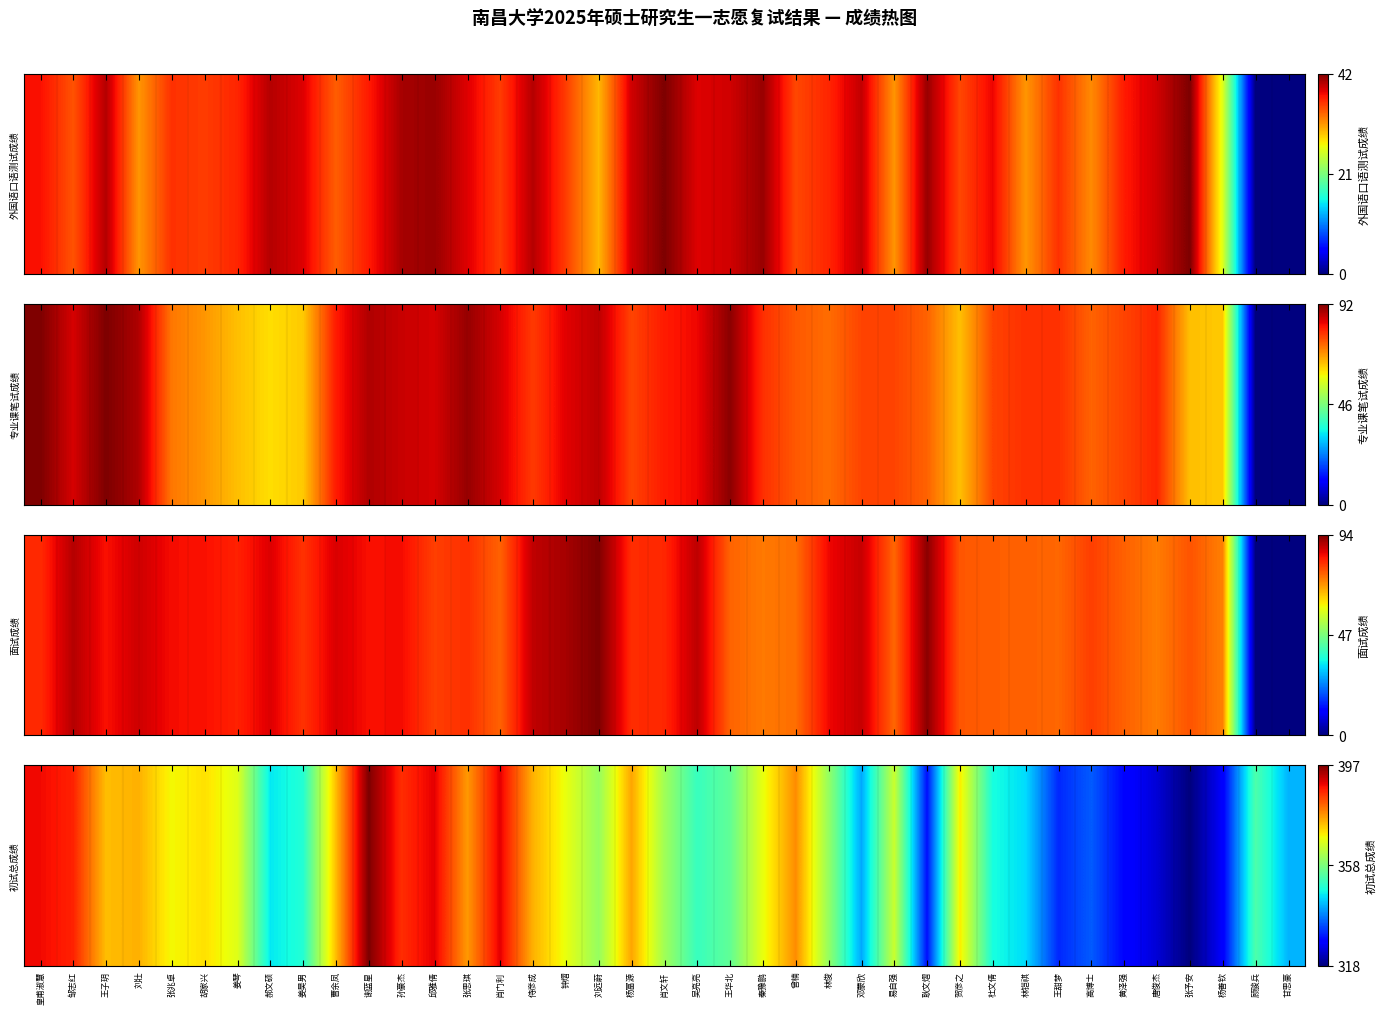

The chart shows a value of 0.4 at 郝文硕. True or false?

True